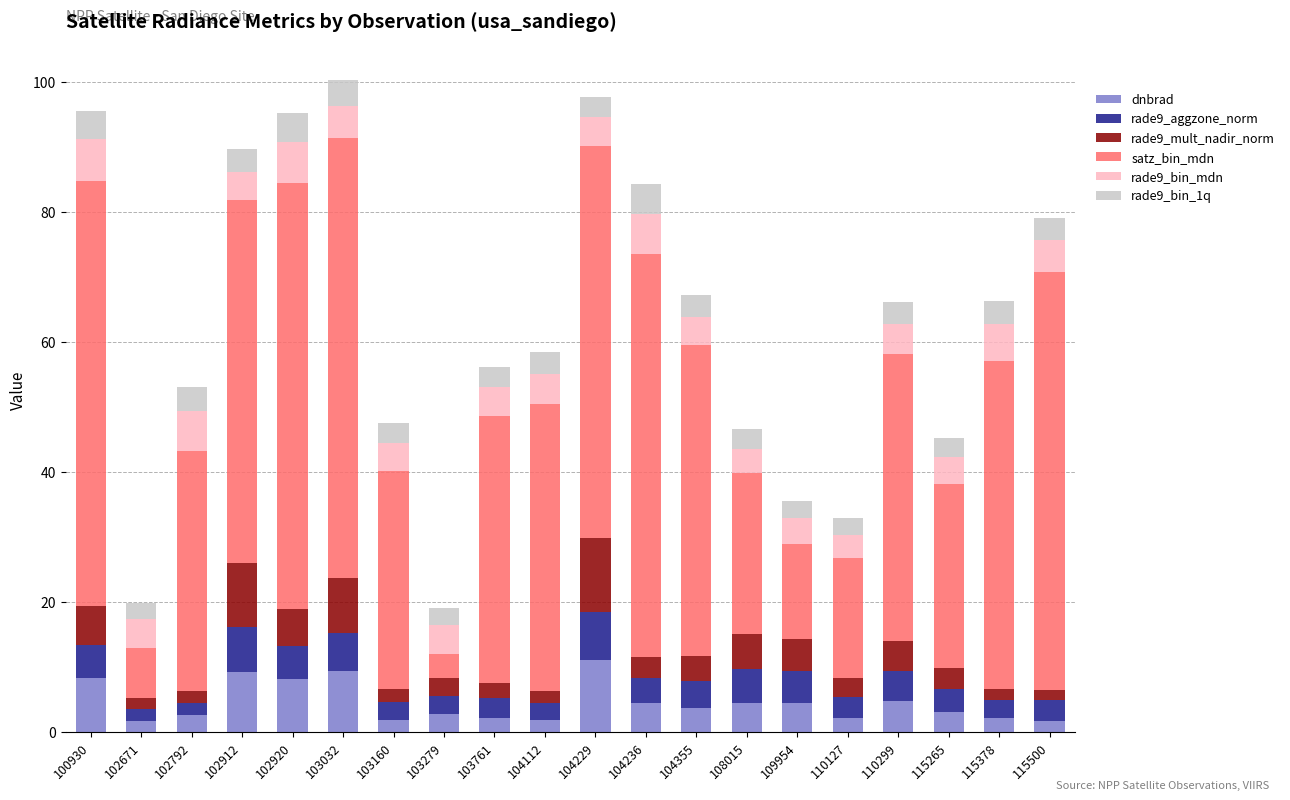

What is the average value of the dnbrad series?

4.5